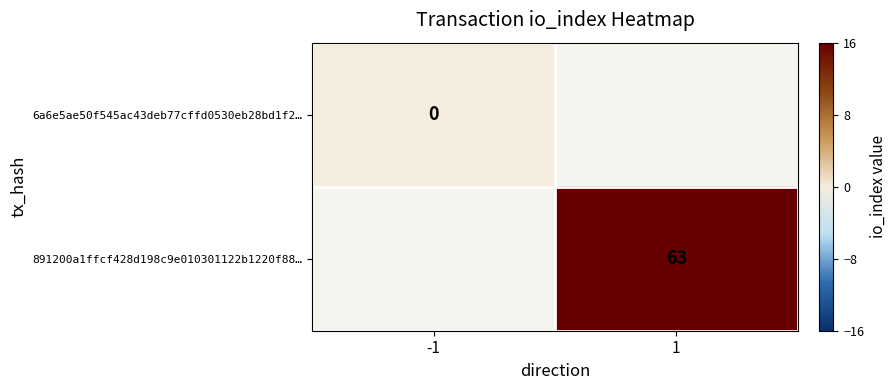

The 891200a1ffcf428d198c9e010301122b1220f88… series shows 63 at 1. True or false?

True